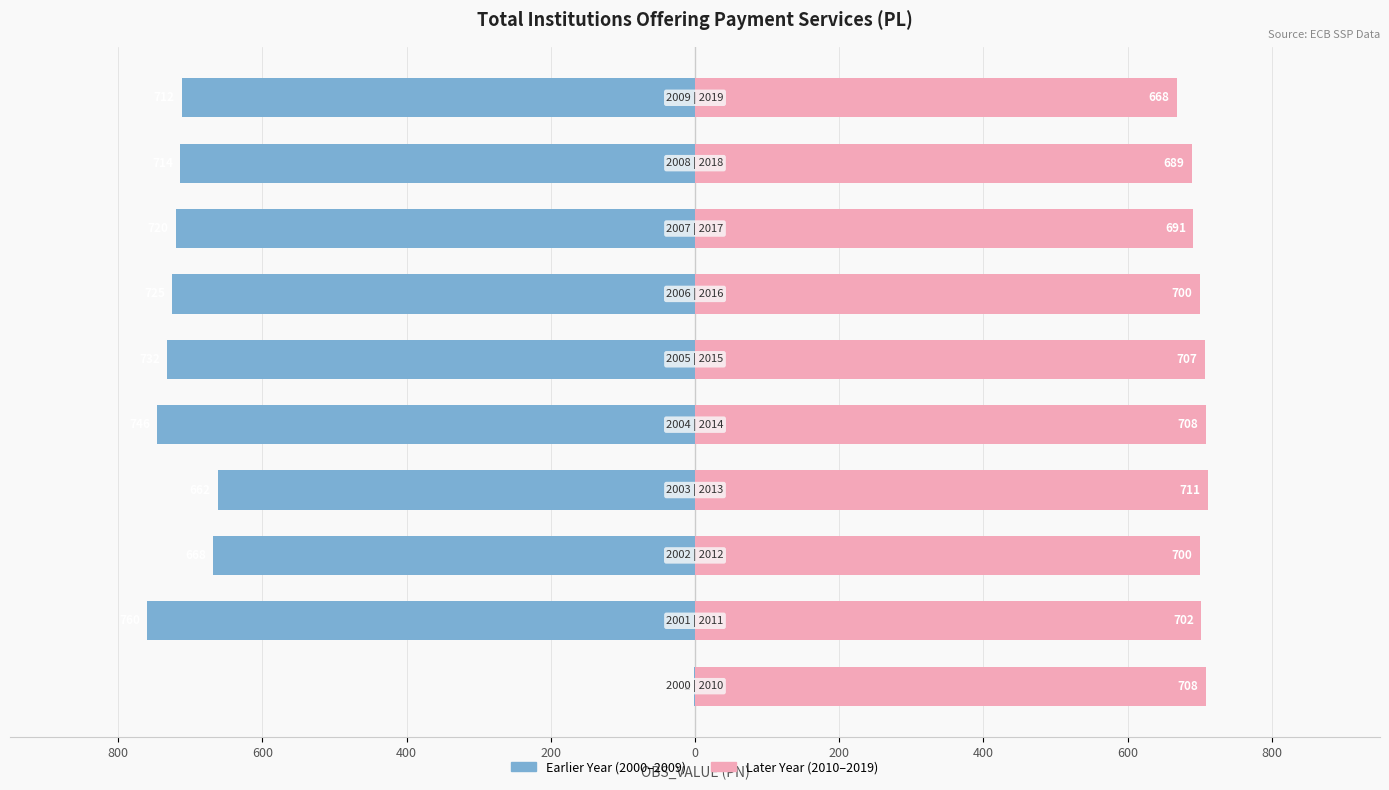

Which series has the largest total across all categories?

Later Year (2010-2019)